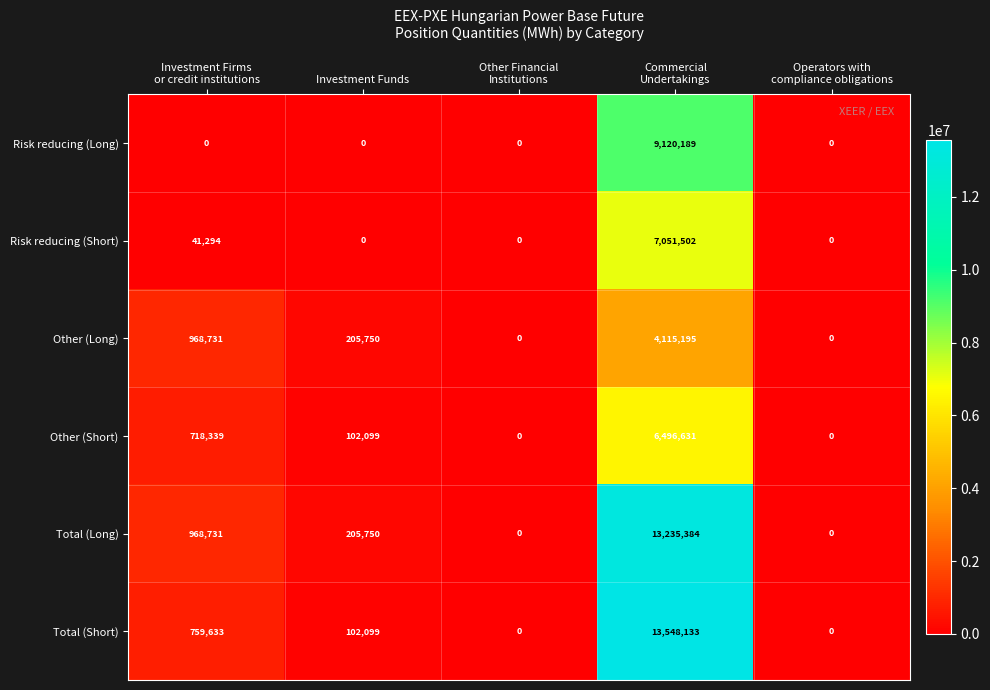

List the series in order of their peak value, highest first.

Total (Short), Total (Long), Risk reducing (Long), Risk reducing (Short), Other (Short), Other (Long)